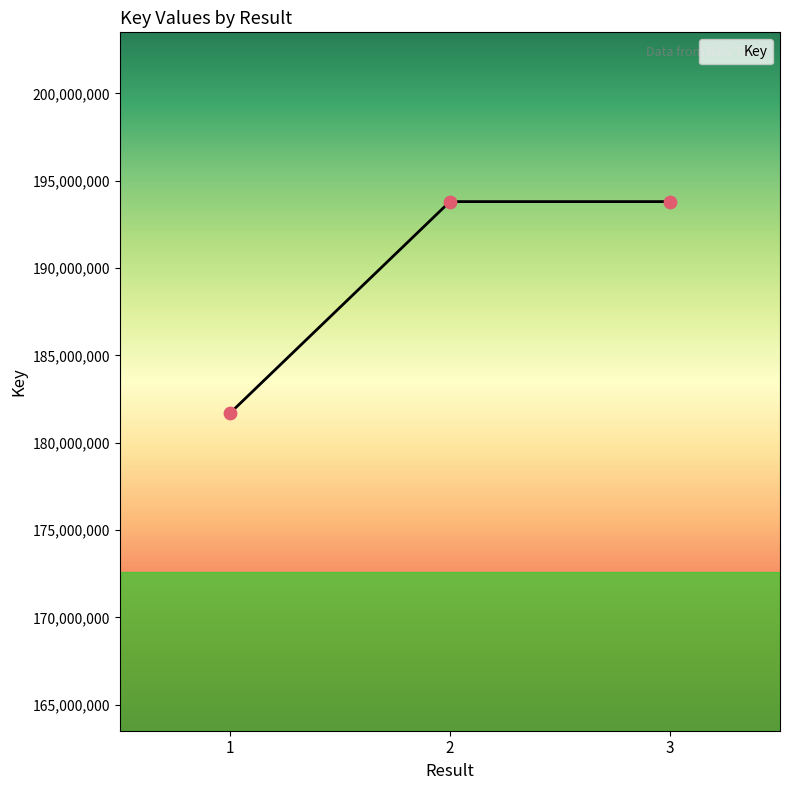

Approximately how many times larger is the value at 1 compared to 3?

0.9